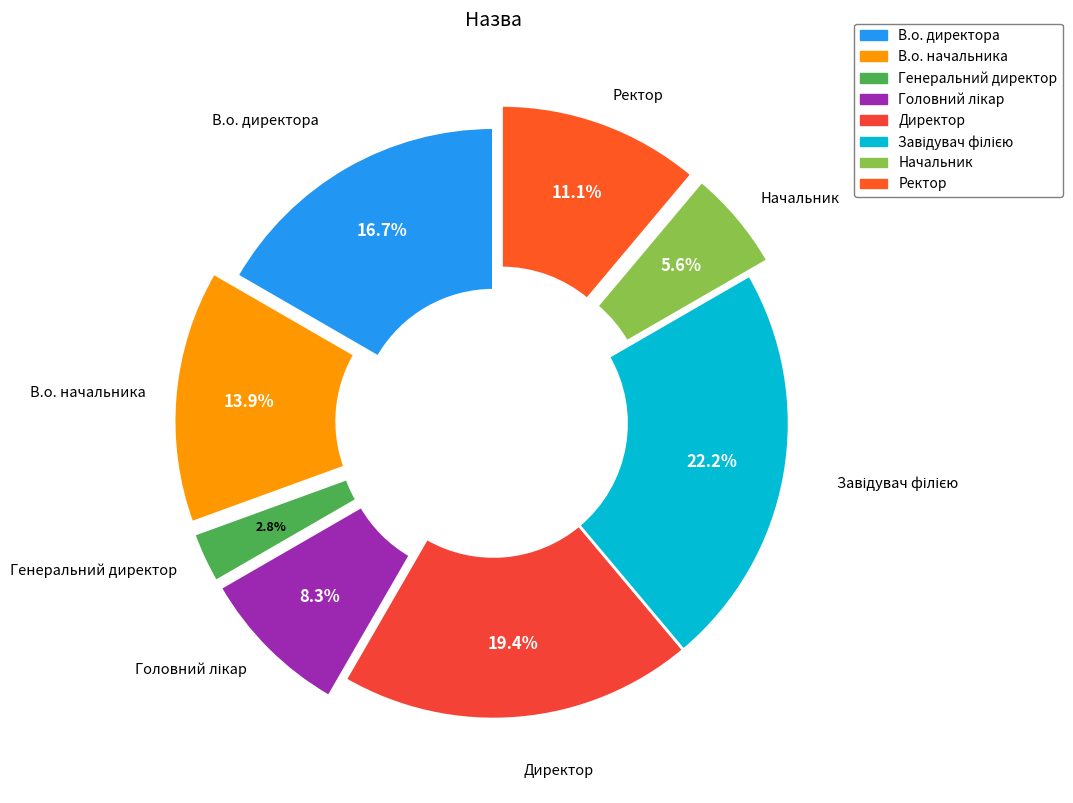

Which slice is the smallest?

Генеральний директор